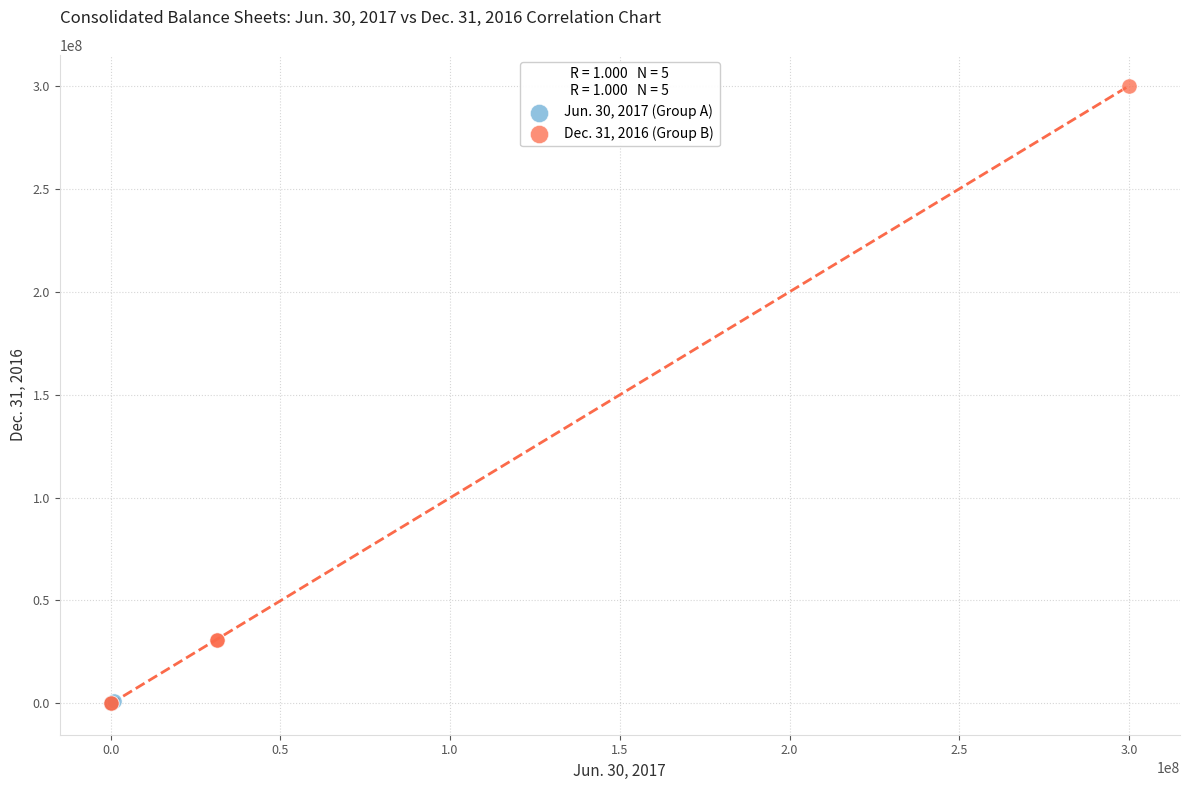

Which series contains the highest Y value?

Dec. 31, 2016 (Group B)